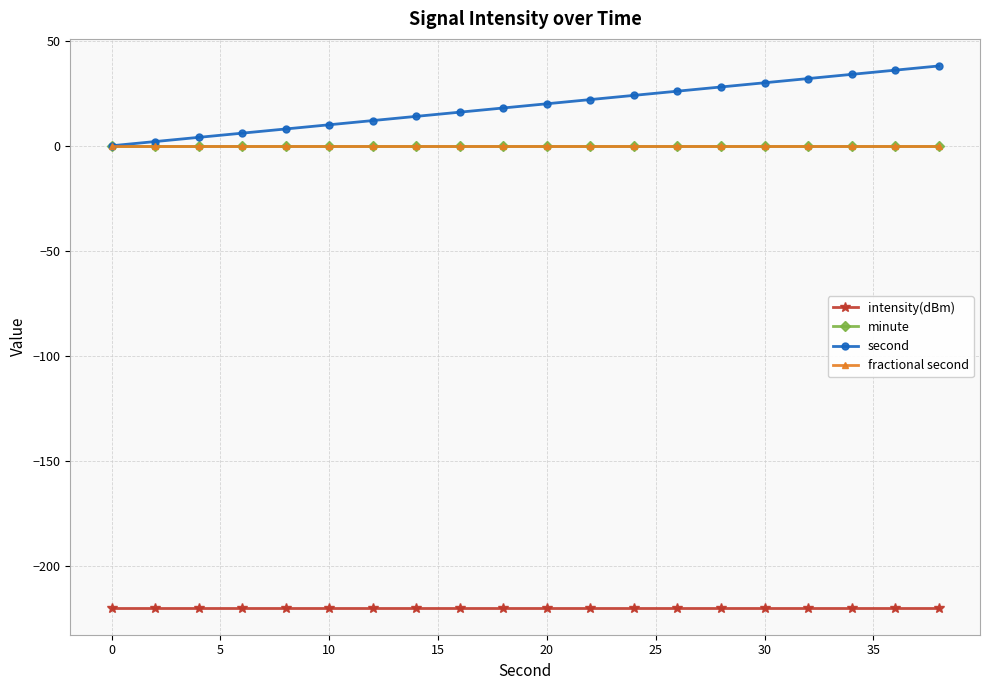

Is this an area chart (filled region under the line)?

No